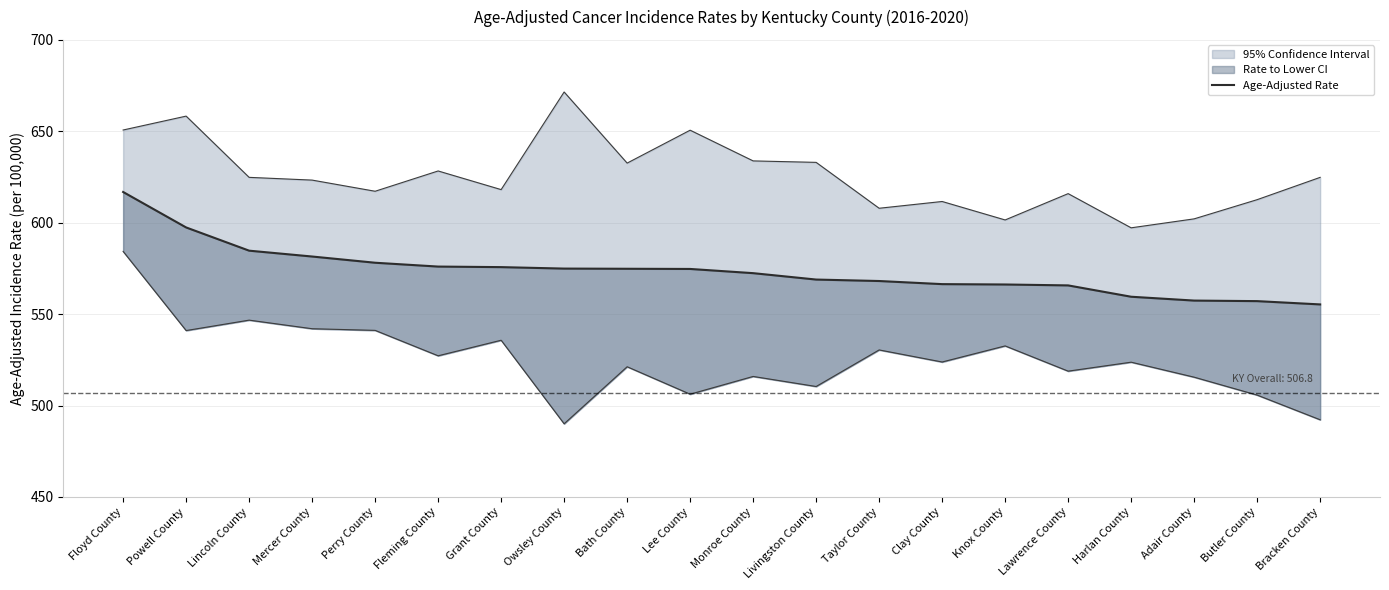

Reading left to right, what are all the values shown in this chart?

Floyd County=616.8	Powell County=597.4	Lincoln County=584.7	Mercer County=581.5	Perry County=578.1	Fleming County=576.0	Grant County=575.7	Owsley County=574.9	Bath County=574.8	Lee County=574.7	Monroe County=572.4	Livingston County=568.9	Taylor County=568.1	Clay County=566.4	Knox County=566.2	Lawrence County=565.7	Harlan County=559.5	Adair County=557.4	Butler County=557.1	Bracken County=555.3